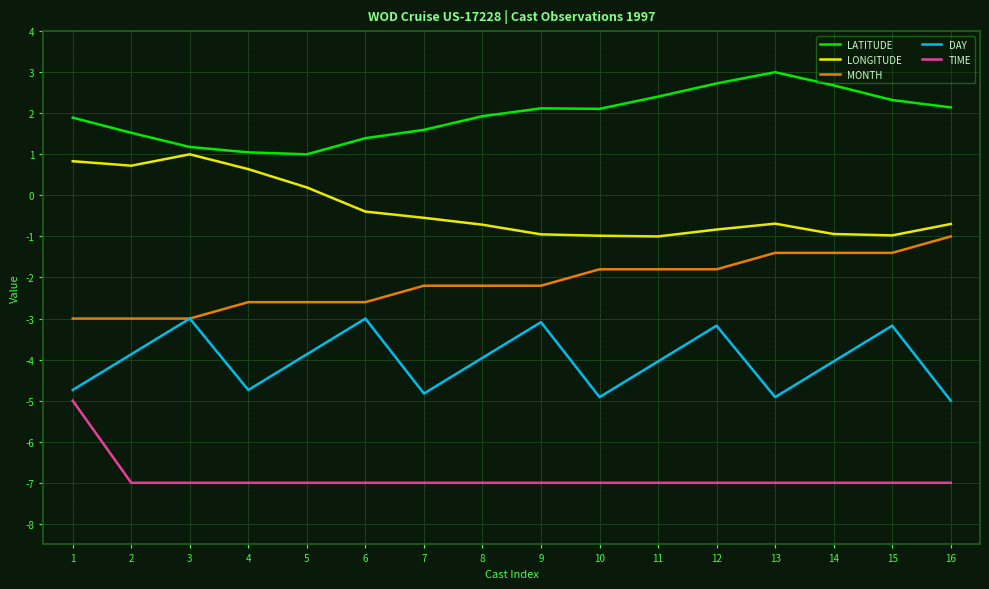

What is the sum of the DAY values at 13 and 9?

-8.0